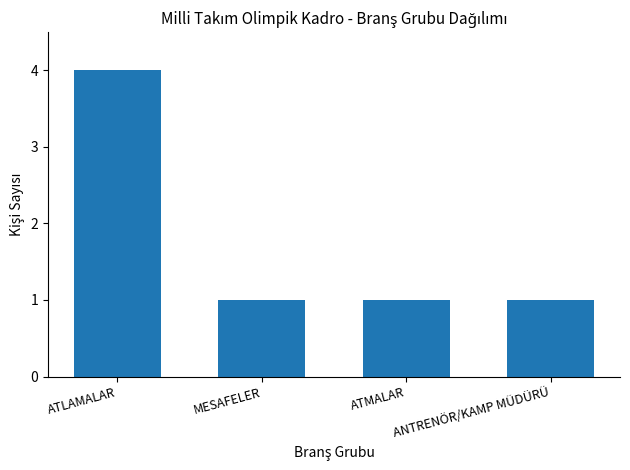

At which category does the chart reach its peak across all series?

ATLAMALAR